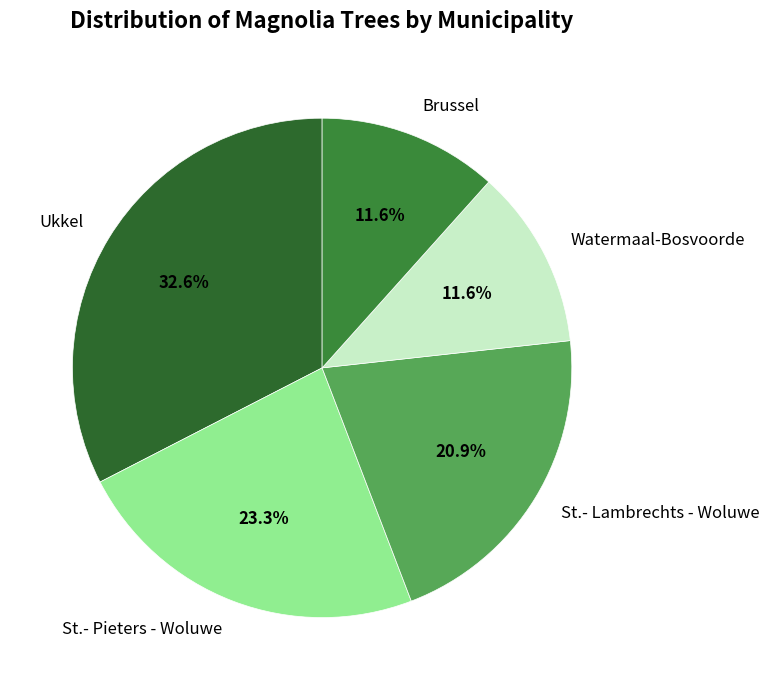

To the nearest percent, what is the difference between the largest and smallest slice percentages?

21%